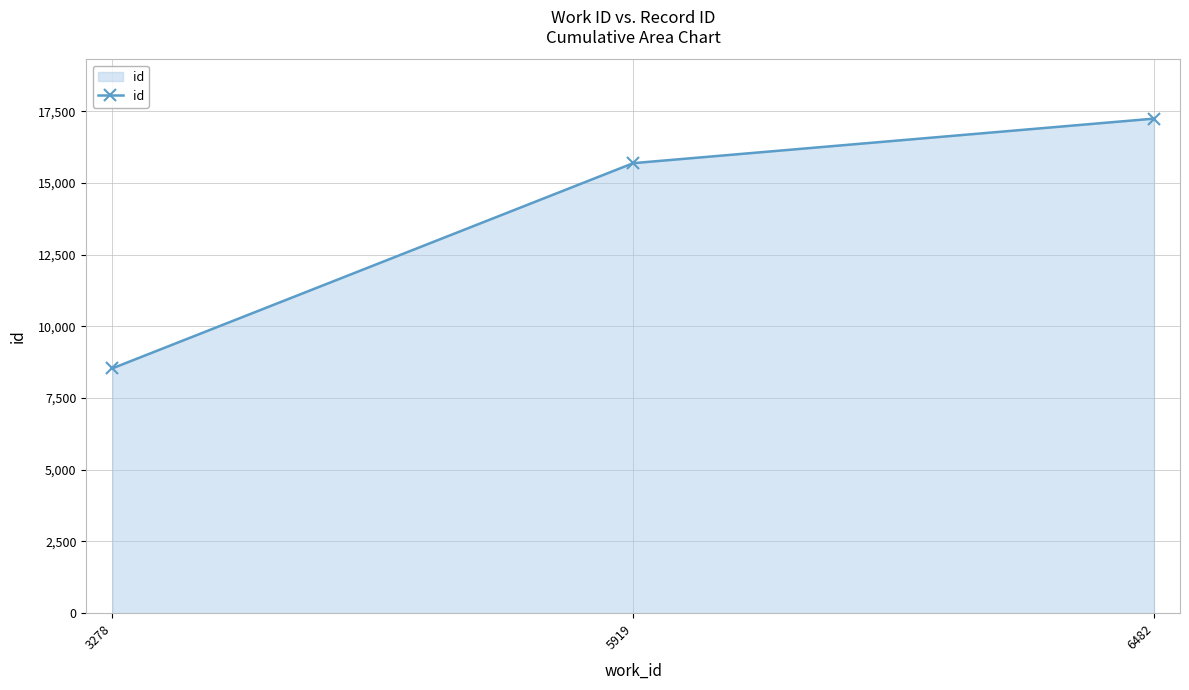

At which label is the value closest to 12893?

5919